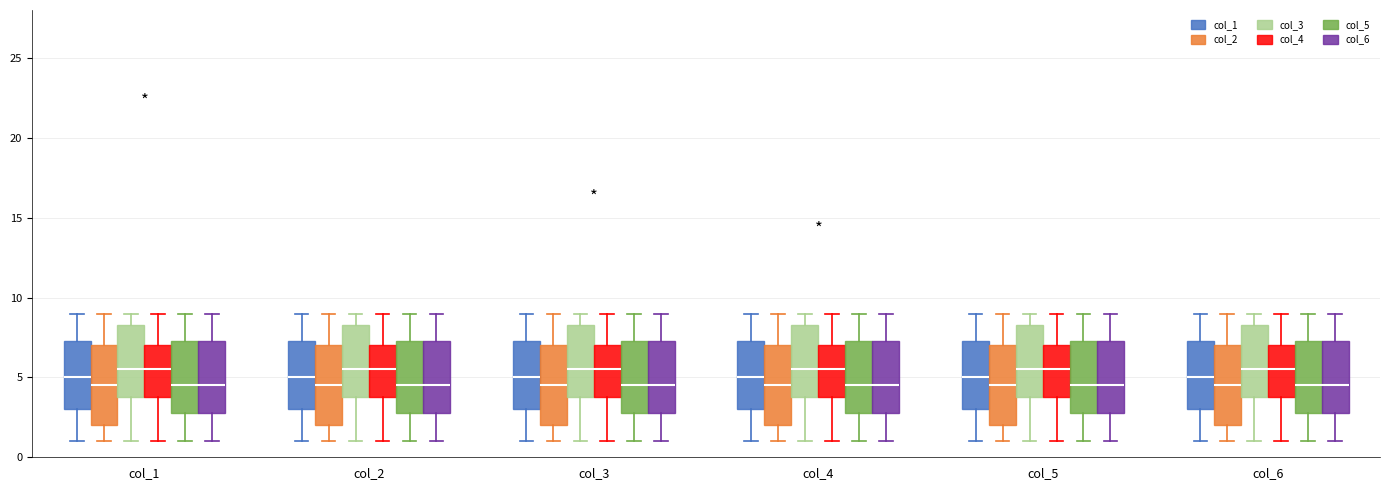

Reading left to right, transcribe this box plot: for each box, give where its median line is, the range the box spans, and where its two whiskers end, as read against the y-axis. The values are not printed on the chart, so give them approximately, as read against the axis.

col_1 (col_1): median 5.0, box 3.0 to 7.5, whiskers 1.0 to 9.0
col_1 (col_2): median 4.5, box 2.0 to 7.0, whiskers 1.0 to 9.0
col_1 (col_3): median 5.5, box 4.0 to 8.5, whiskers 1.0 to 9.0
col_1 (col_4): median 5.5, box 4.0 to 7.0, whiskers 1.0 to 9.0
col_1 (col_5): median 4.5, box 3.0 to 7.5, whiskers 1.0 to 9.0
col_1 (col_6): median 4.5, box 3.0 to 7.5, whiskers 1.0 to 9.0
col_2 (col_1): median 5.0, box 3.0 to 7.5, whiskers 1.0 to 9.0
col_2 (col_2): median 4.5, box 2.0 to 7.0, whiskers 1.0 to 9.0
col_2 (col_3): median 5.5, box 4.0 to 8.5, whiskers 1.0 to 9.0
col_2 (col_4): median 5.5, box 4.0 to 7.0, whiskers 1.0 to 9.0
col_2 (col_5): median 4.5, box 3.0 to 7.5, whiskers 1.0 to 9.0
col_2 (col_6): median 4.5, box 3.0 to 7.5, whiskers 1.0 to 9.0
col_3 (col_1): median 5.0, box 3.0 to 7.5, whiskers 1.0 to 9.0
col_3 (col_2): median 4.5, box 2.0 to 7.0, whiskers 1.0 to 9.0
col_3 (col_3): median 5.5, box 4.0 to 8.5, whiskers 1.0 to 9.0
col_3 (col_4): median 5.5, box 4.0 to 7.0, whiskers 1.0 to 9.0
col_3 (col_5): median 4.5, box 3.0 to 7.5, whiskers 1.0 to 9.0
col_3 (col_6): median 4.5, box 3.0 to 7.5, whiskers 1.0 to 9.0
col_4 (col_1): median 5.0, box 3.0 to 7.5, whiskers 1.0 to 9.0
col_4 (col_2): median 4.5, box 2.0 to 7.0, whiskers 1.0 to 9.0
col_4 (col_3): median 5.5, box 4.0 to 8.5, whiskers 1.0 to 9.0
col_4 (col_4): median 5.5, box 4.0 to 7.0, whiskers 1.0 to 9.0
col_4 (col_5): median 4.5, box 3.0 to 7.5, whiskers 1.0 to 9.0
col_4 (col_6): median 4.5, box 3.0 to 7.5, whiskers 1.0 to 9.0
col_5 (col_1): median 5.0, box 3.0 to 7.5, whiskers 1.0 to 9.0
col_5 (col_2): median 4.5, box 2.0 to 7.0, whiskers 1.0 to 9.0
col_5 (col_3): median 5.5, box 4.0 to 8.5, whiskers 1.0 to 9.0
col_5 (col_4): median 5.5, box 4.0 to 7.0, whiskers 1.0 to 9.0
col_5 (col_5): median 4.5, box 3.0 to 7.5, whiskers 1.0 to 9.0
col_5 (col_6): median 4.5, box 3.0 to 7.5, whiskers 1.0 to 9.0
col_6 (col_1): median 5.0, box 3.0 to 7.5, whiskers 1.0 to 9.0
col_6 (col_2): median 4.5, box 2.0 to 7.0, whiskers 1.0 to 9.0
col_6 (col_3): median 5.5, box 4.0 to 8.5, whiskers 1.0 to 9.0
col_6 (col_4): median 5.5, box 4.0 to 7.0, whiskers 1.0 to 9.0
col_6 (col_5): median 4.5, box 3.0 to 7.5, whiskers 1.0 to 9.0
col_6 (col_6): median 4.5, box 3.0 to 7.5, whiskers 1.0 to 9.0